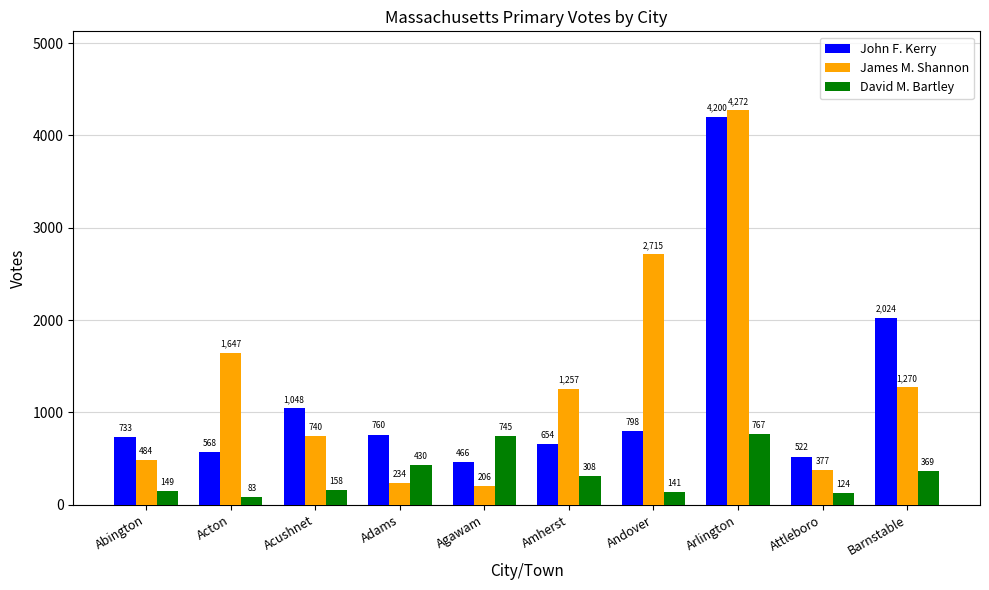

How many data points does each series have?

10